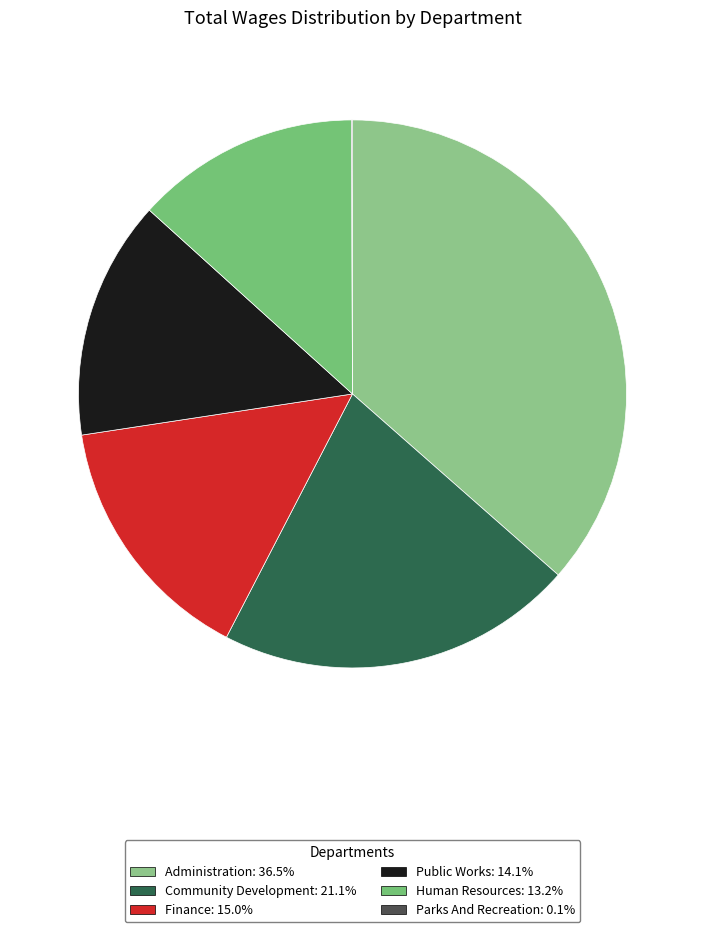

Does any single category account for the majority?

No